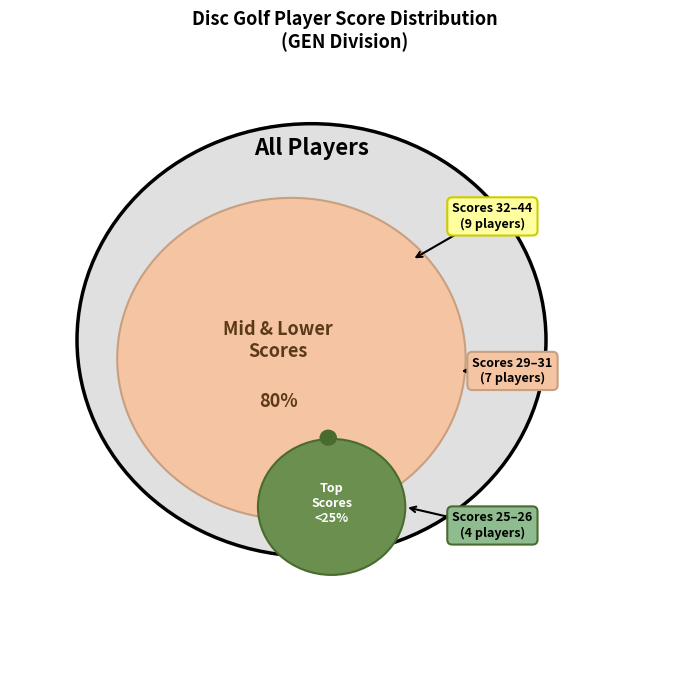

Is it true that Dan DeYoung is 1% of the pie?

False